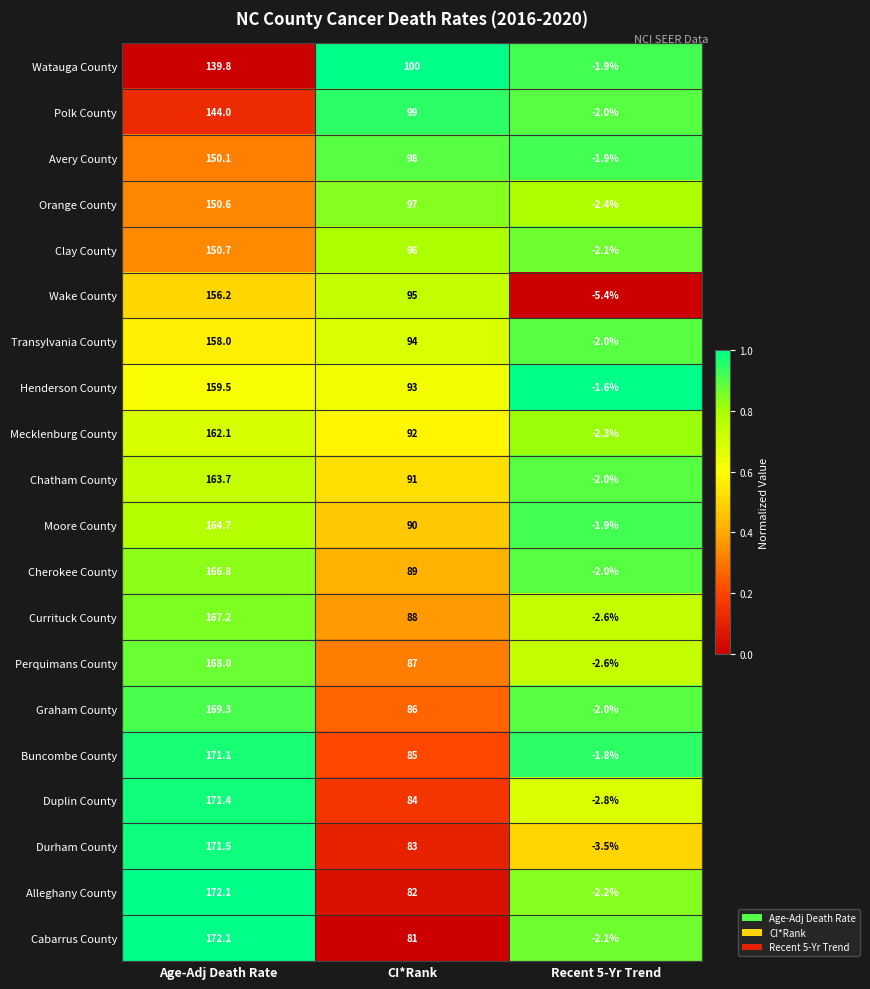

Which series changed the most between Age-Adj Death Rate and CI*Rank?

Cabarrus County